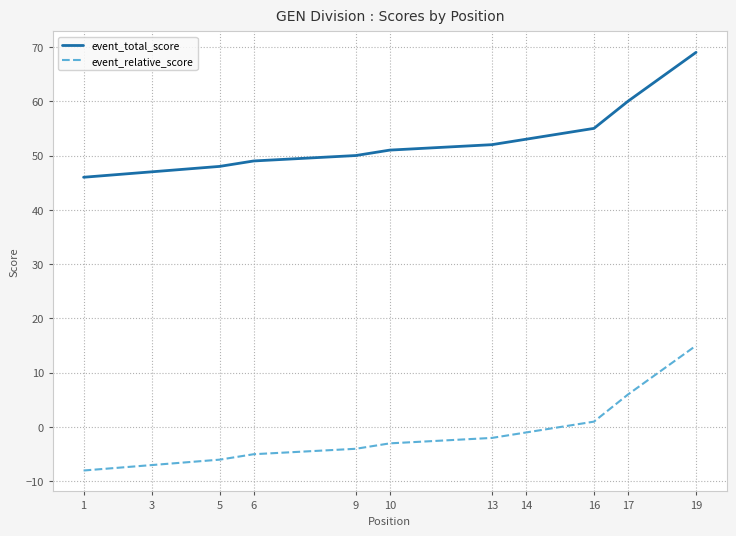

Between 1 and 16, which is larger?

16